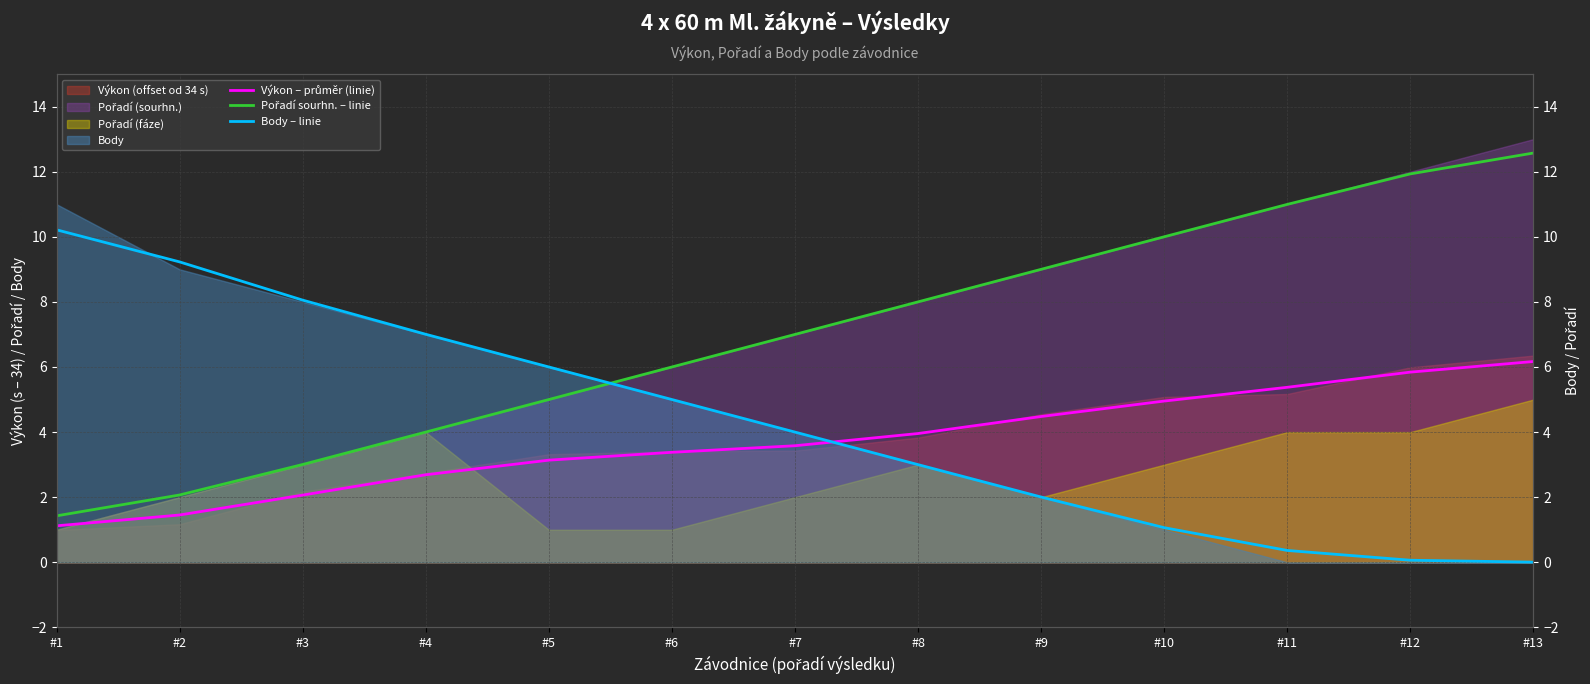

Between #6 and #12, which series saw the biggest shift?

Pořadí sourhn. – linie